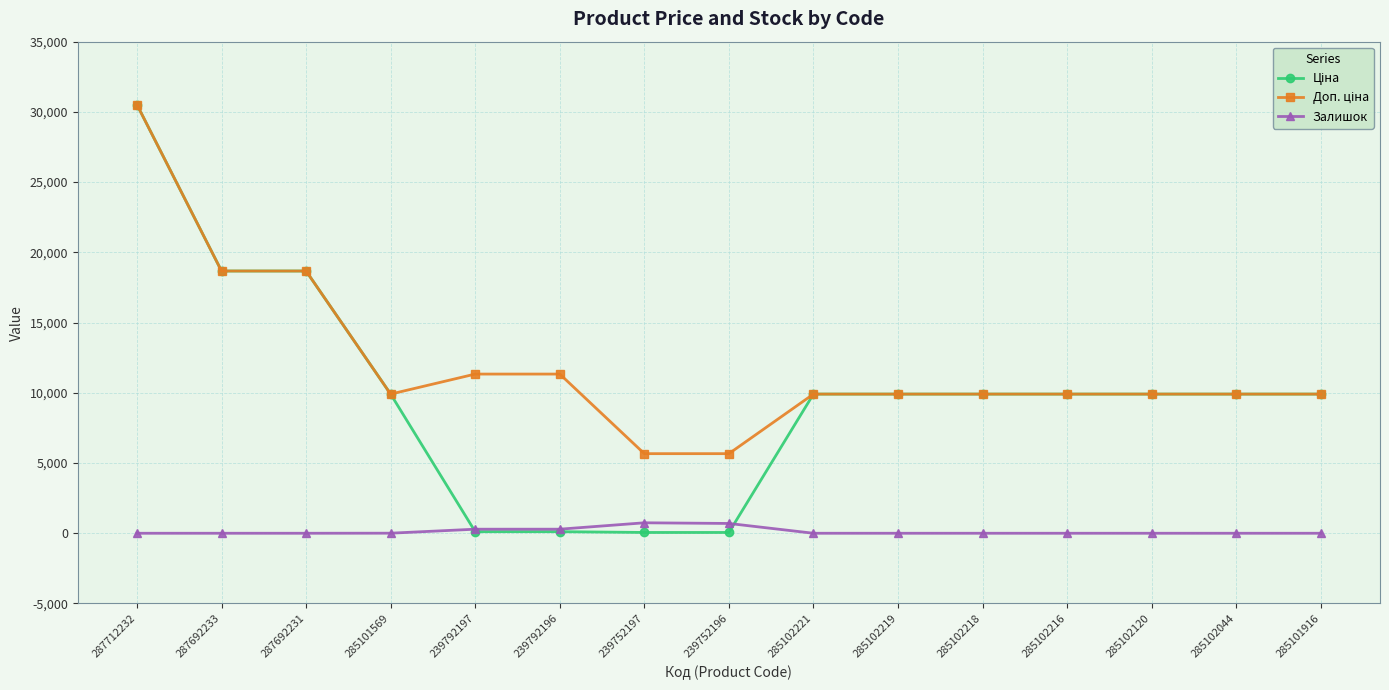

What is the total value across all series at 287692231?

37343.0